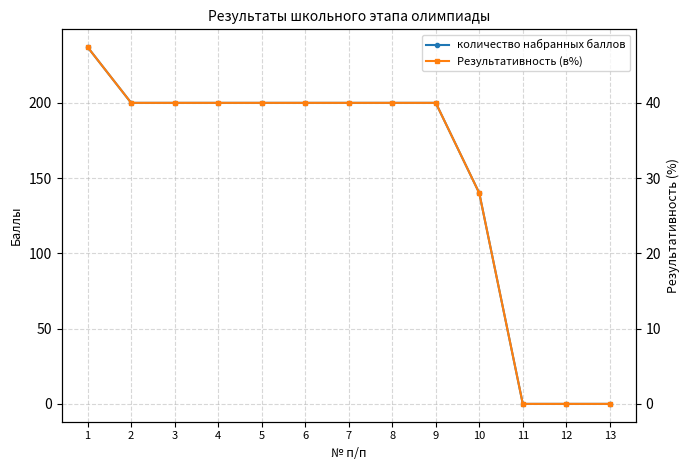

What is the value of the Результативность (в%) point at the 1st from the left?

47.4